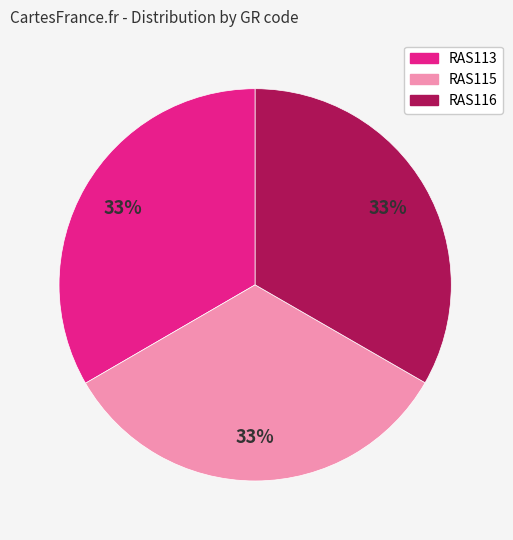

Combined, do RAS113 and RAS116 account for over 50%?

Yes